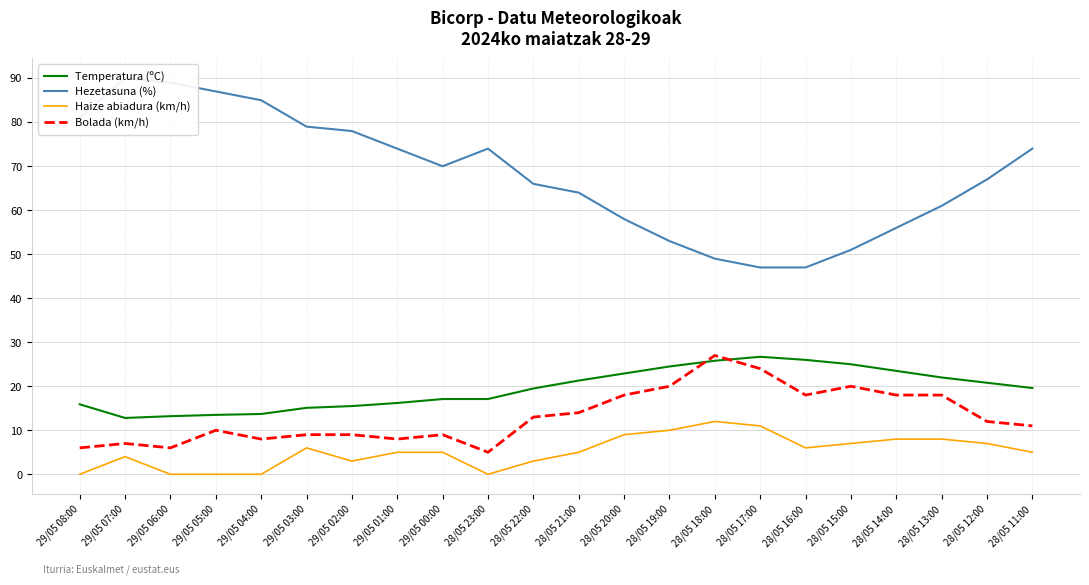

What is the difference between the maximum and second lowest values in the Hezetasuna (%) series?

43.0